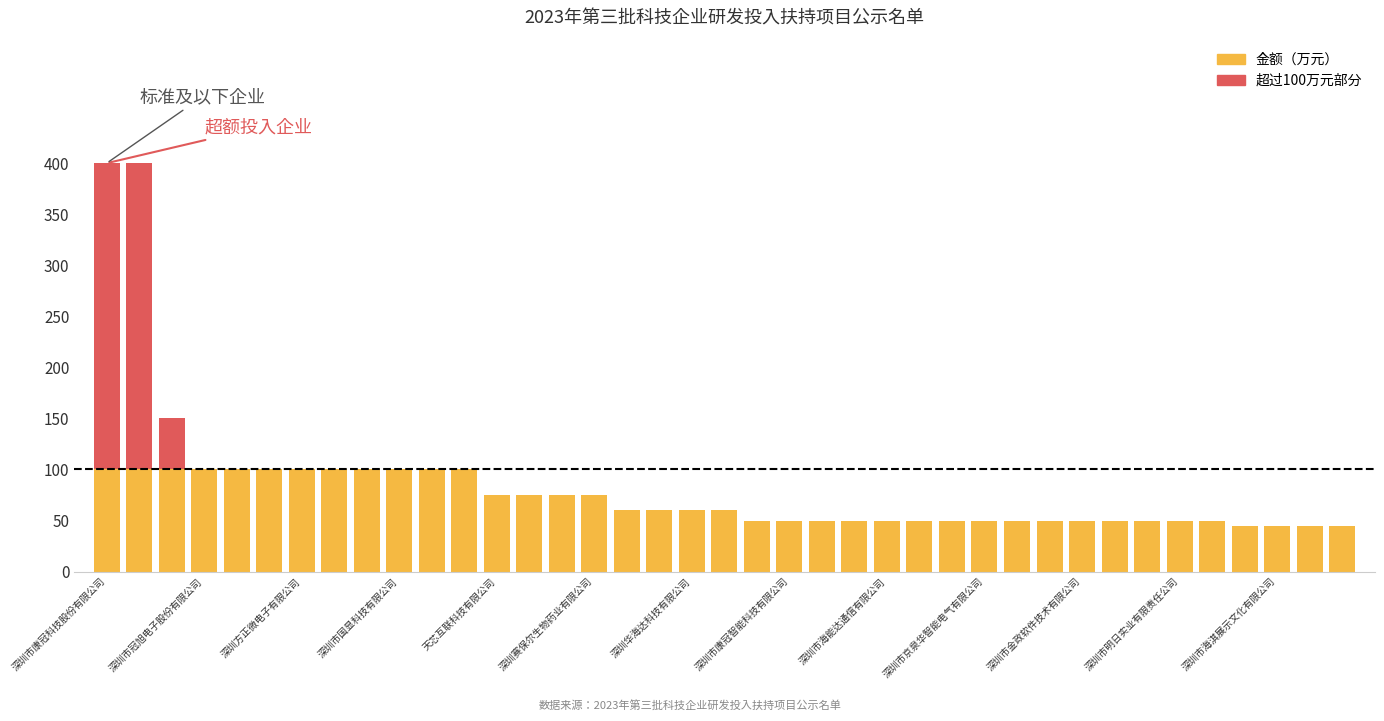

What is the highest value of the 金额（万元） series?

100